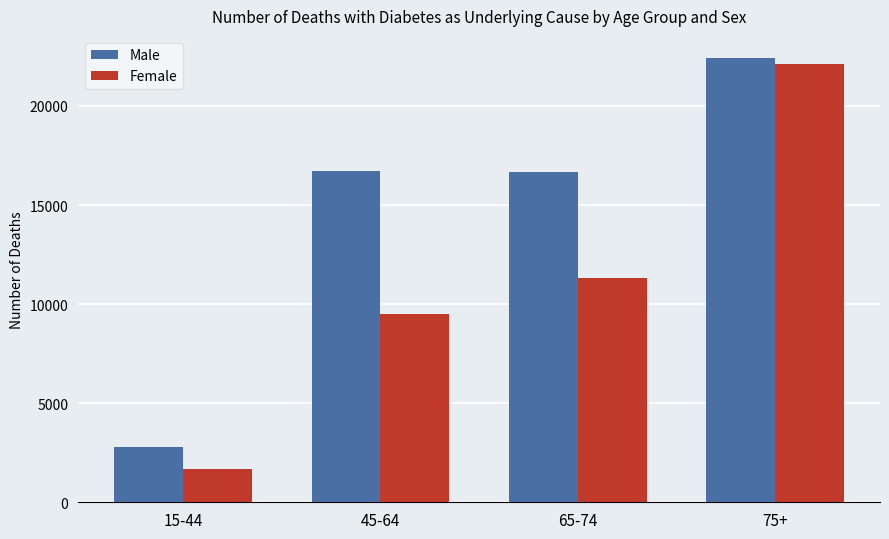

How many data points does each series have?

4